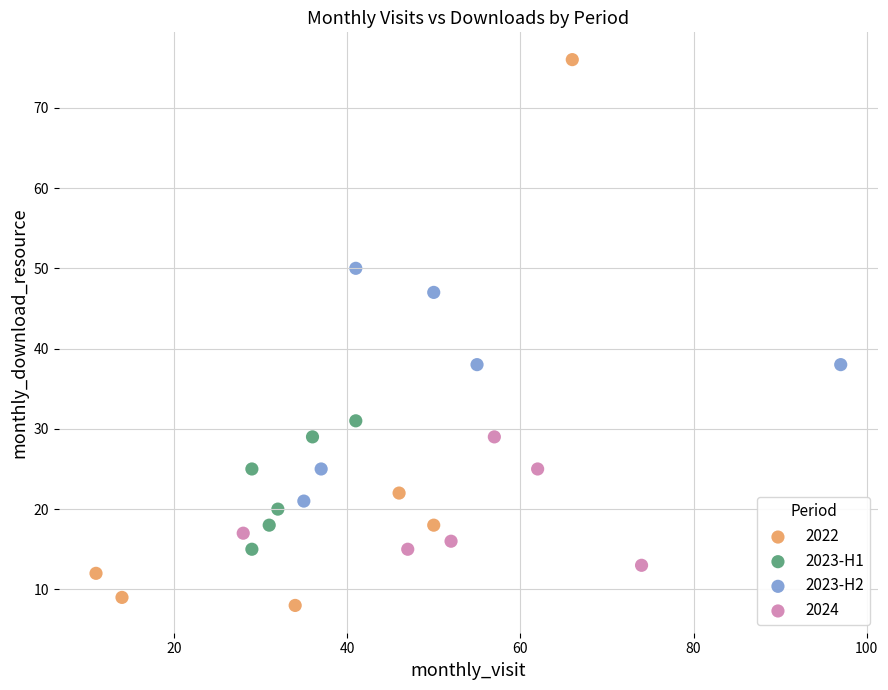

Which series contains the highest Y value?

2022